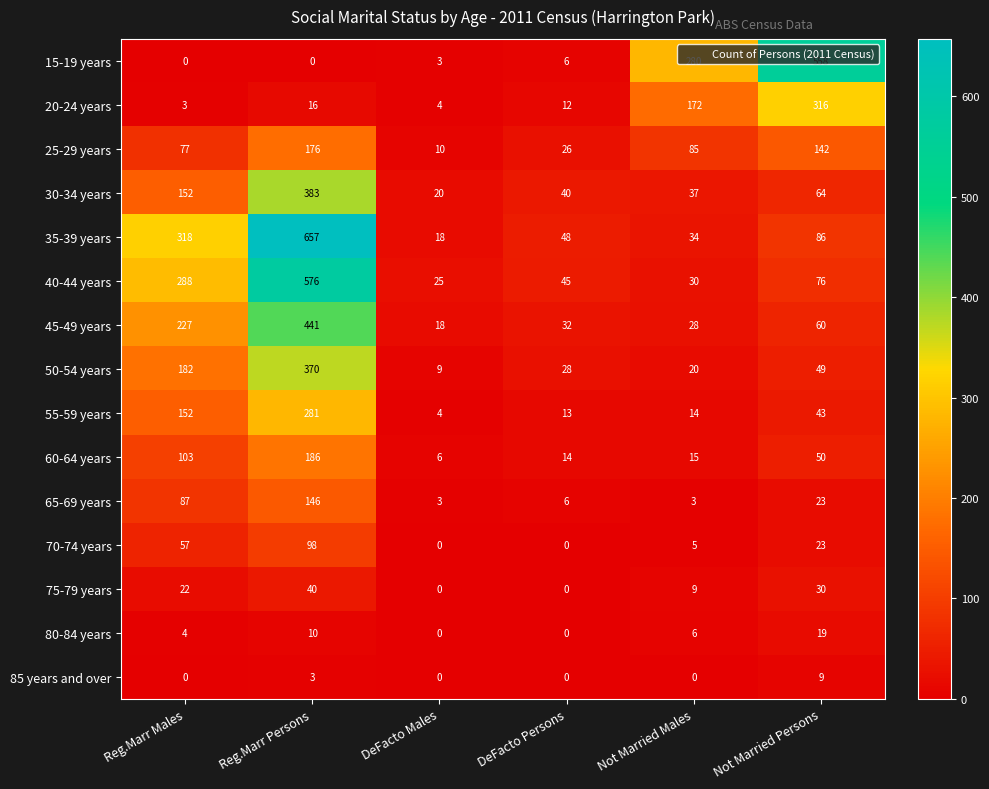

List the series in order of their peak value, lowest first.

85 years and over, 80-84 years, 75-79 years, 70-74 years, 65-69 years, 25-29 years, 60-64 years, 55-59 years, 20-24 years, 50-54 years, 30-34 years, 45-49 years, 15-19 years, 40-44 years, 35-39 years